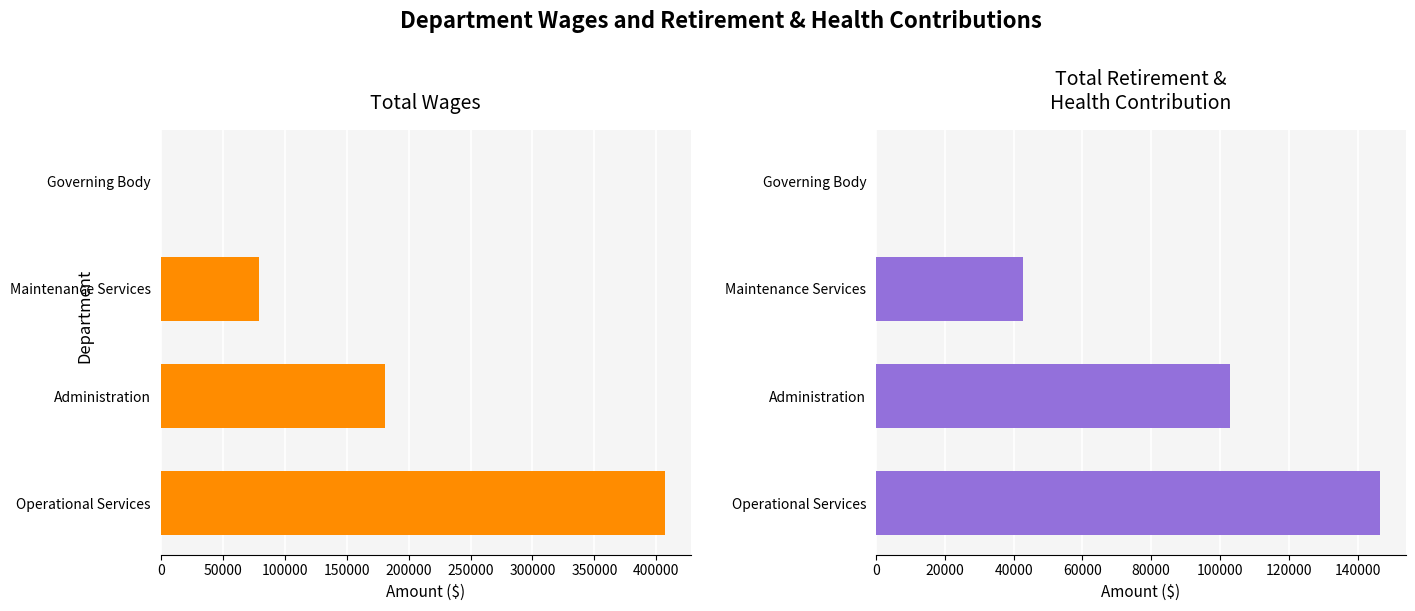

The Total Retirement & Health Contribution series shows 27008 at Maintenance Services. True or false?

False